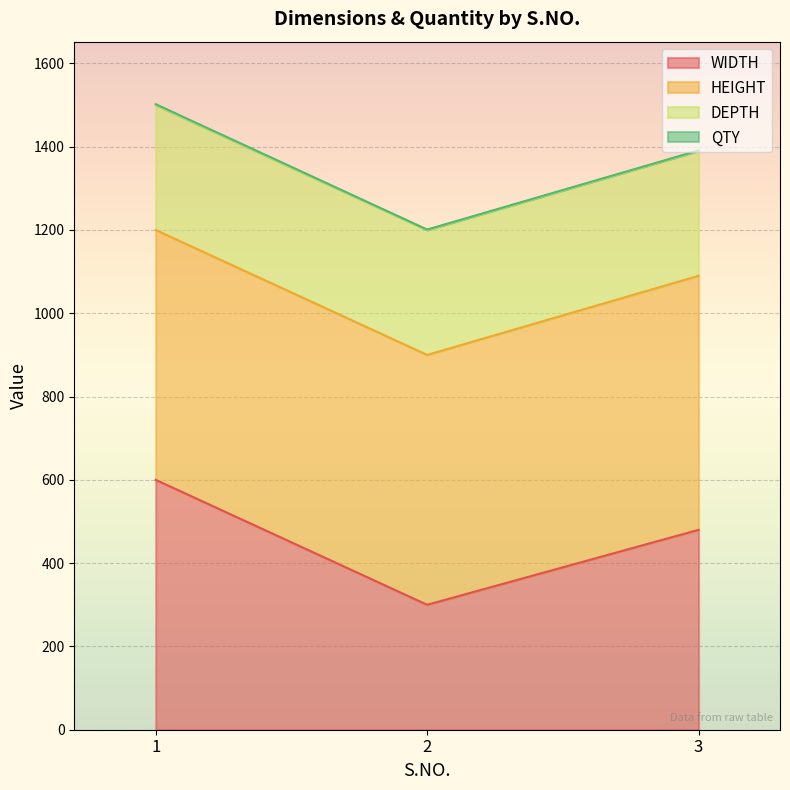

How many lines are shown in the chart?

4